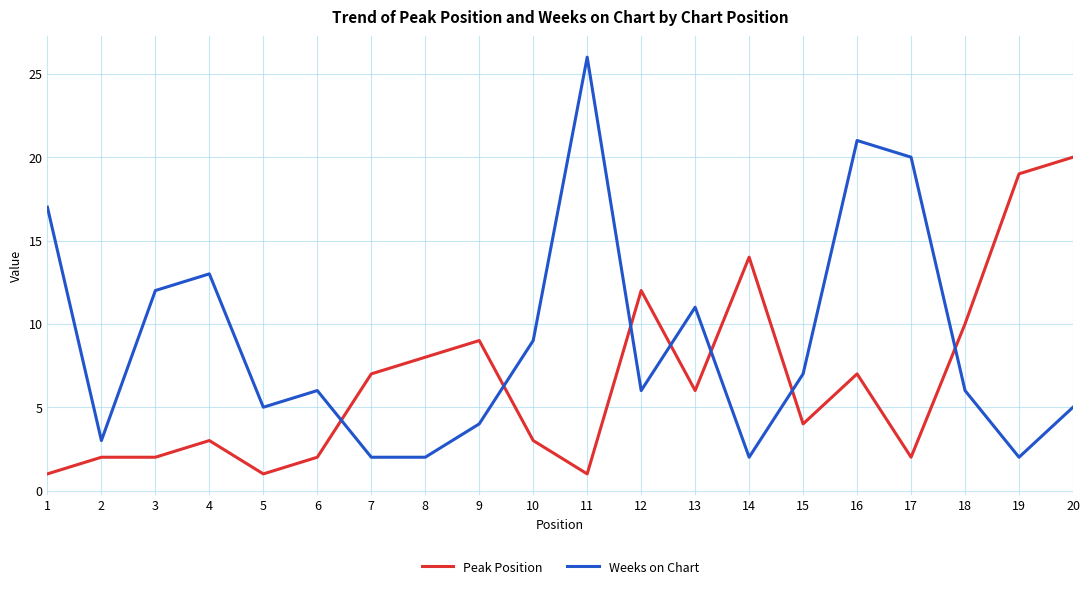

Is the value of Peak Position at 6 greater than the value of Weeks on Chart at 4?

No